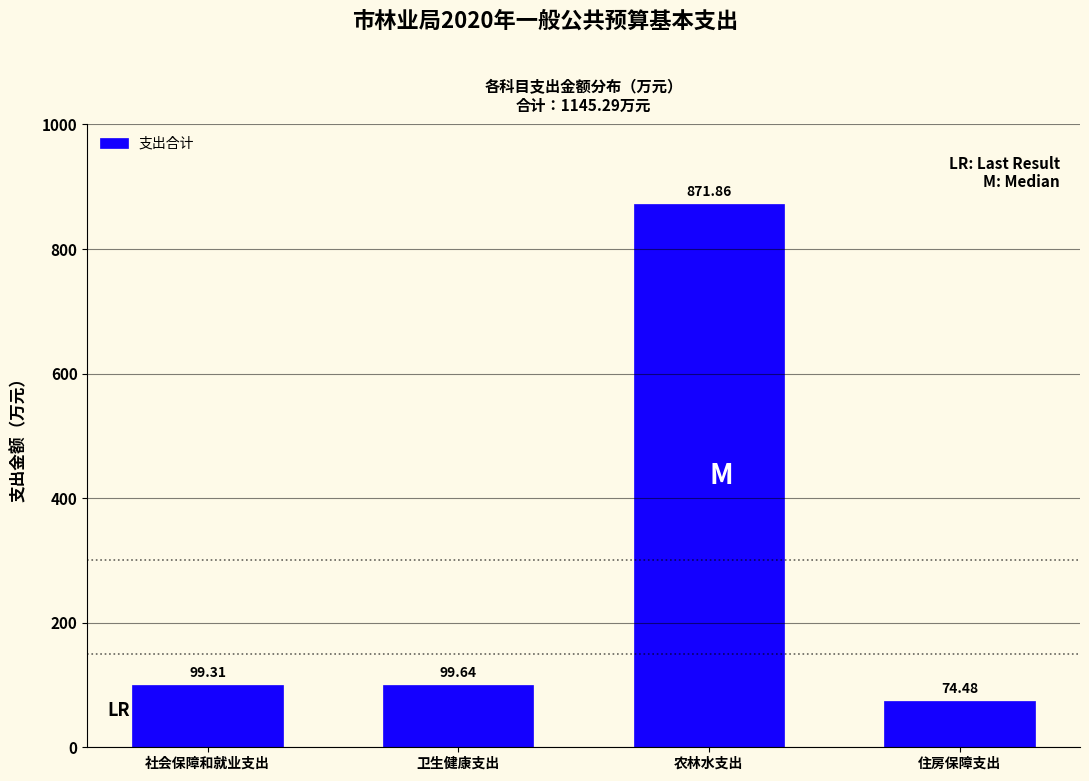

Between 住房保障支出 and 农林水支出, which is larger?

农林水支出